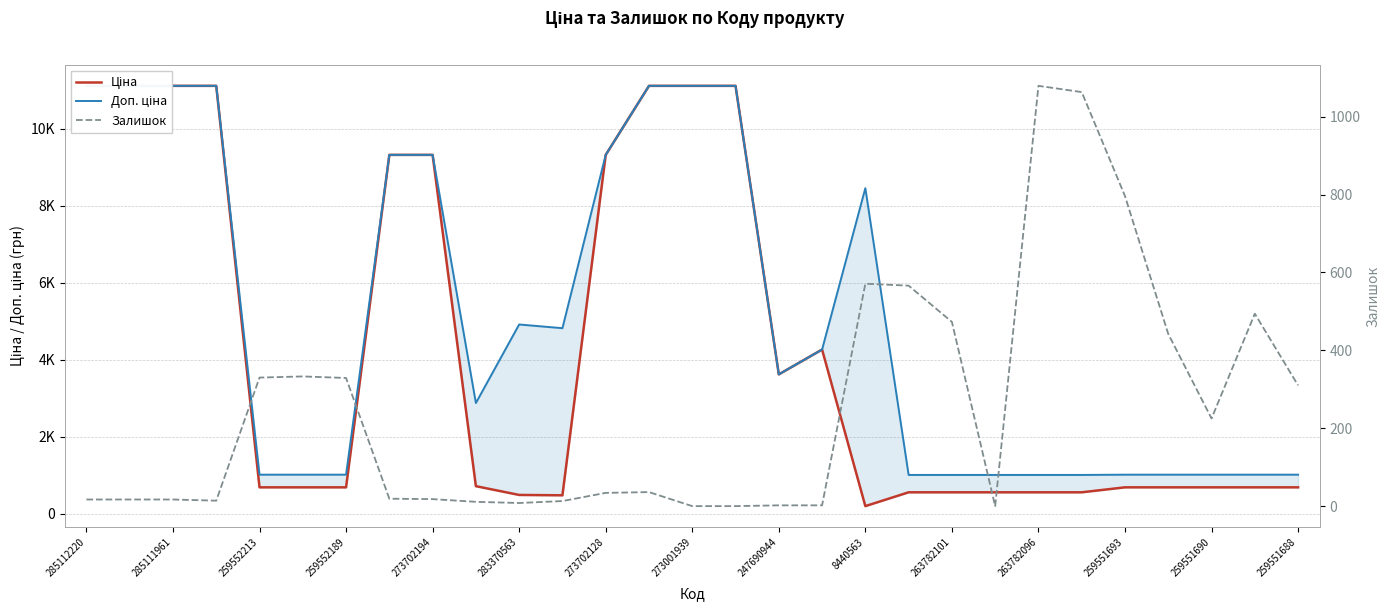

Rank the series at 23 from lowest to highest value.

Ціна, Доп. ціна, Залишок